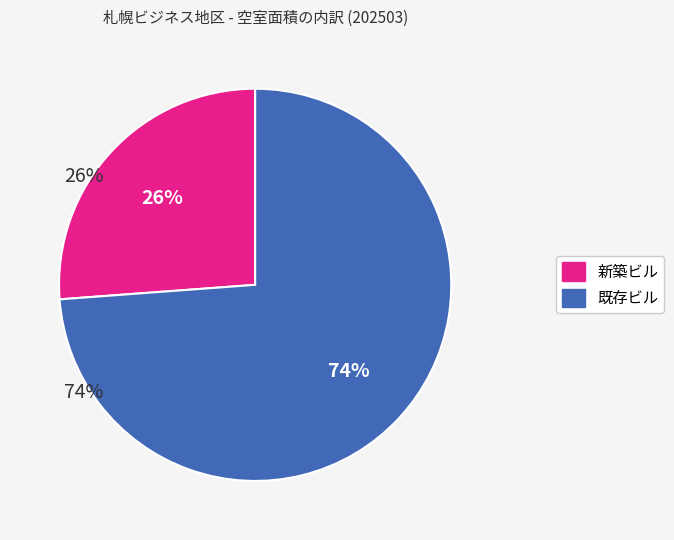

What is the ratio of the value at 新築ビル to the value at 既存ビル?

0.4